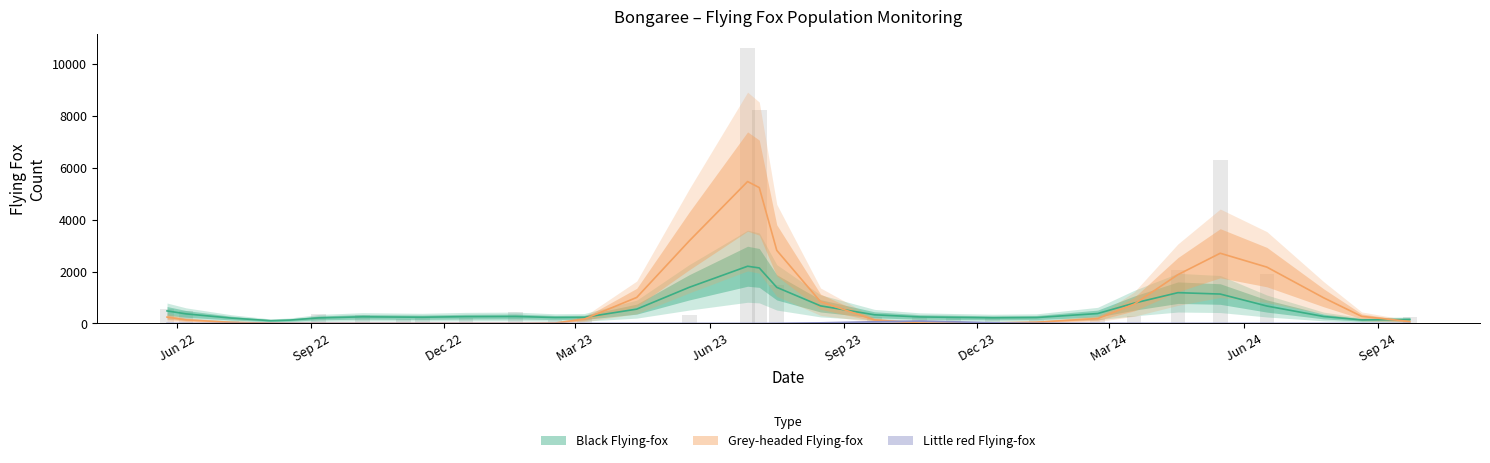

What is the difference between the Black Flying-fox values at 8 and 5?

110